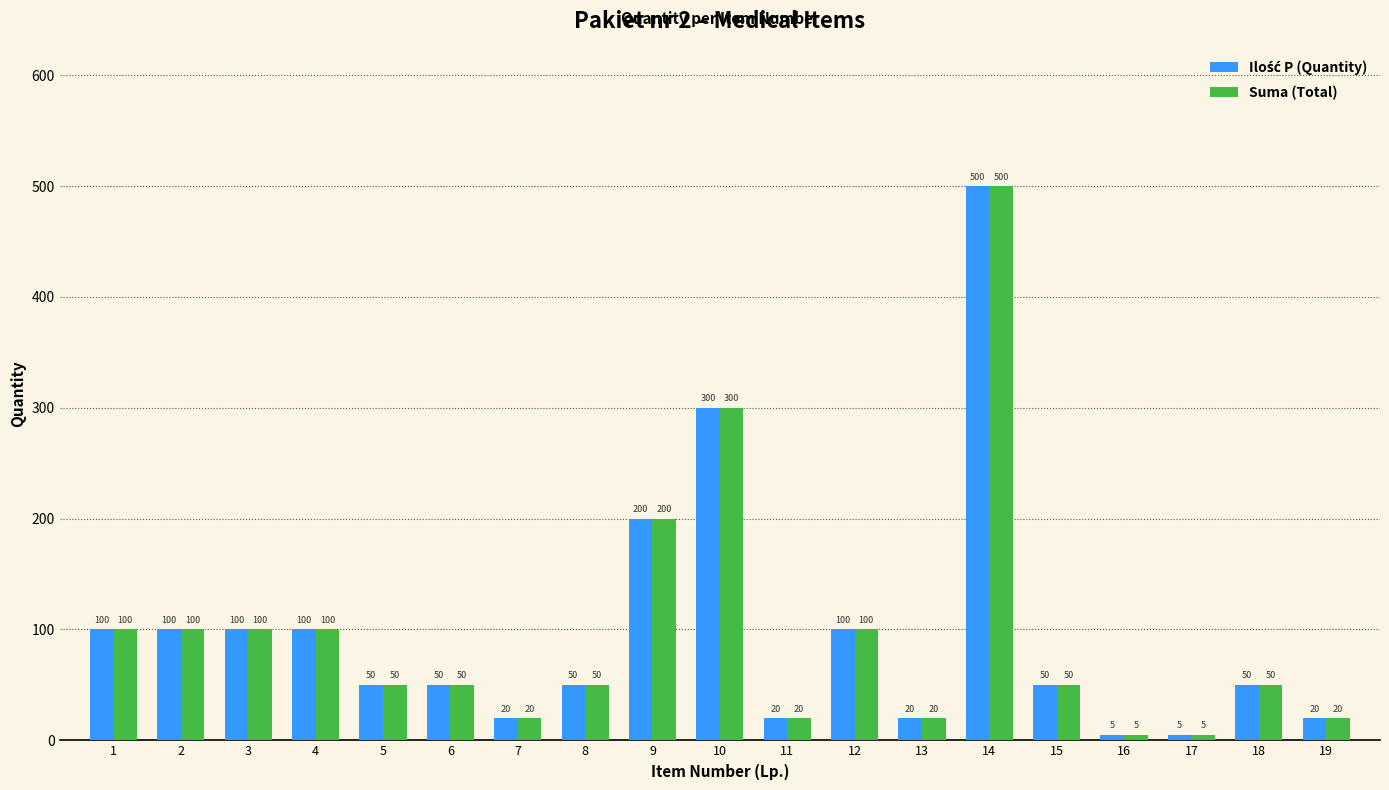

Does the chart contain any negative values?

No